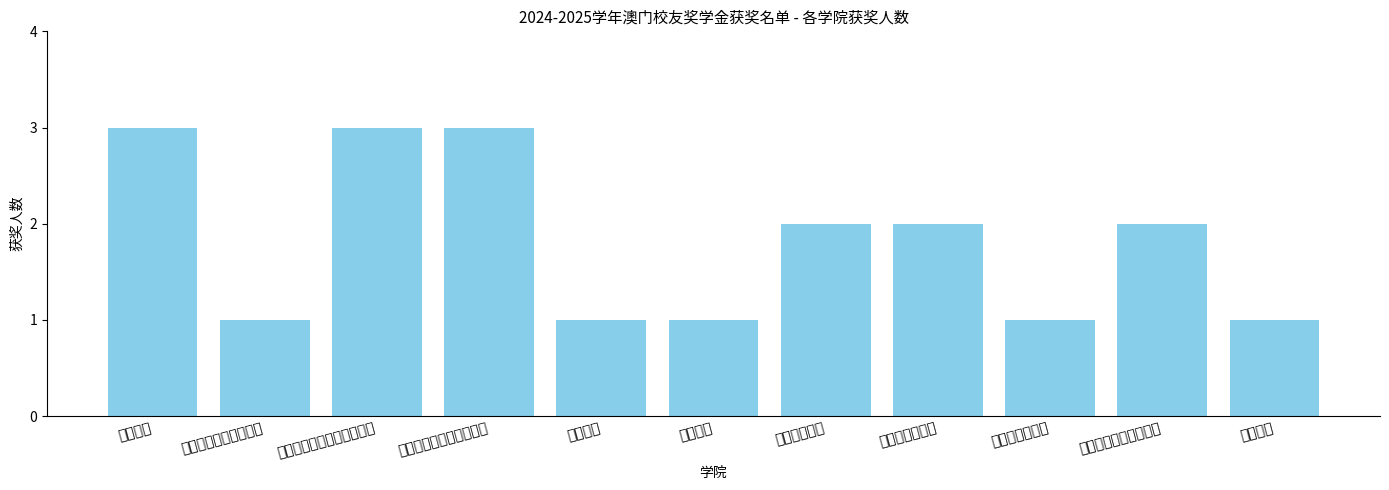

How many values are between 1 and 3?

11